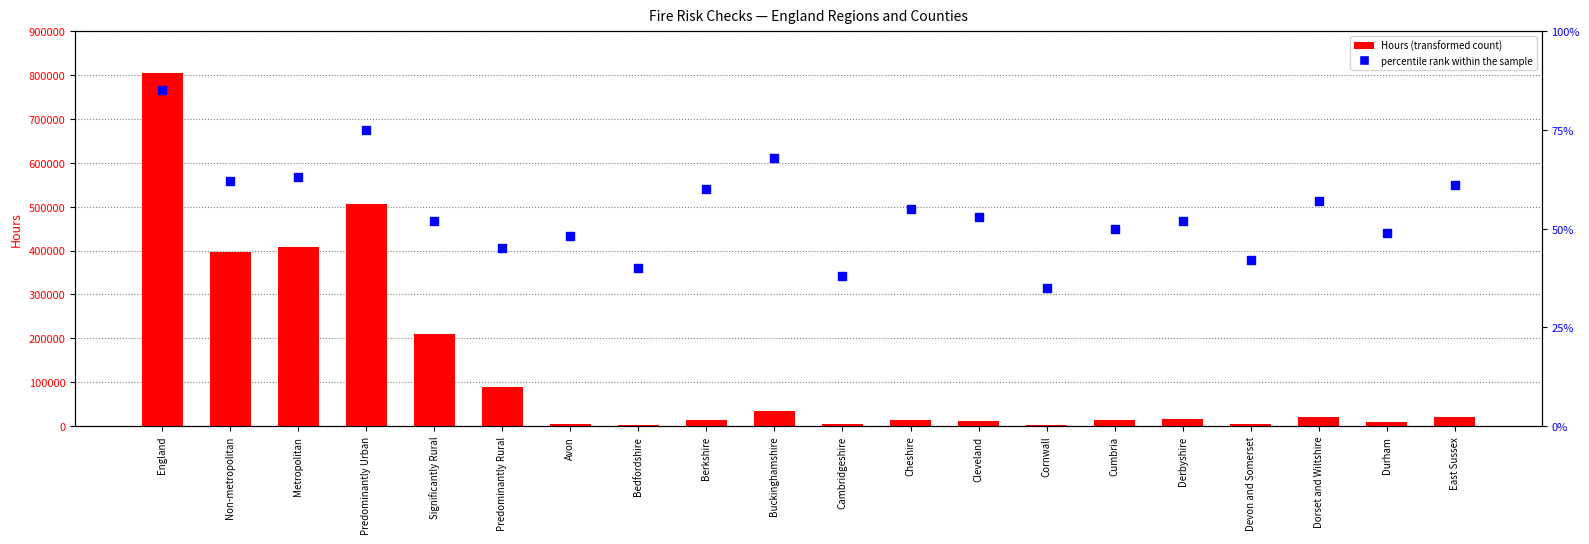

At which category is the sum across all series the highest?

England